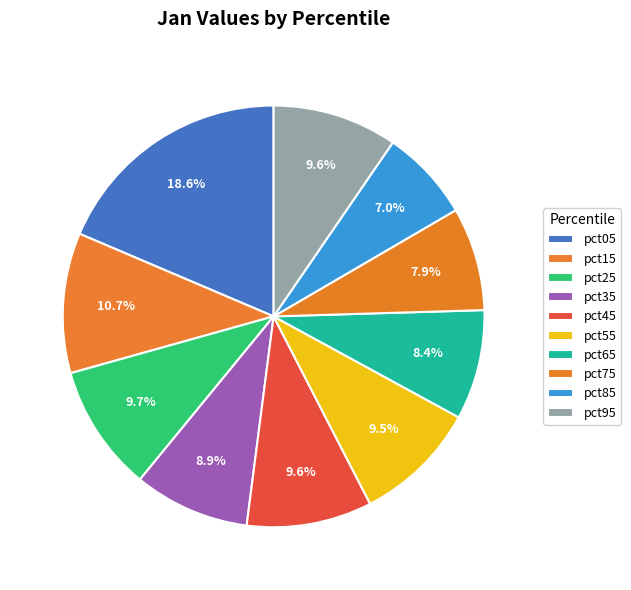

How many segments does this pie chart have?

10